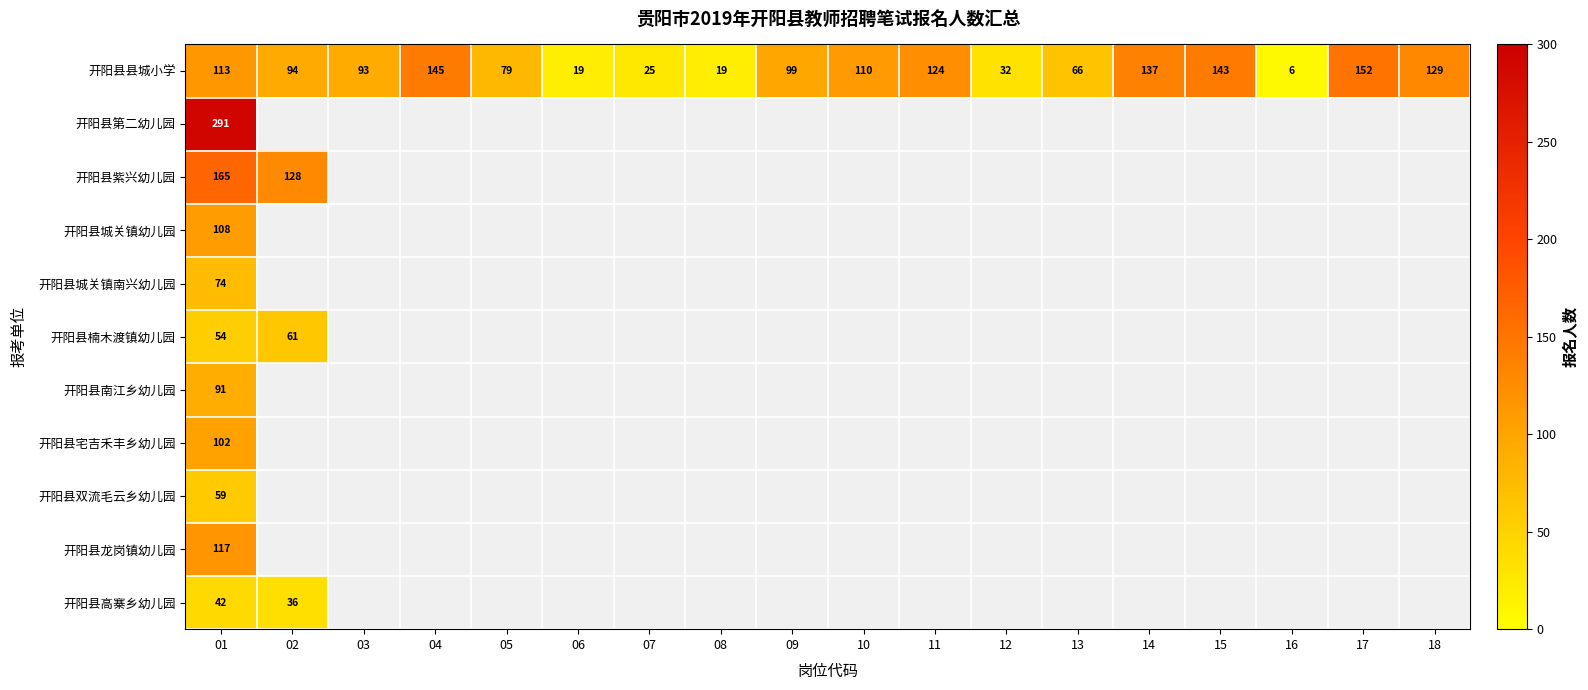

At 01, list the series in order from smallest to largest.

开阳县高寨乡幼儿园, 开阳县楠木渡镇幼儿园, 开阳县双流毛云乡幼儿园, 开阳县城关镇南兴幼儿园, 开阳县南江乡幼儿园, 开阳县宅吉禾丰乡幼儿园, 开阳县城关镇幼儿园, 开阳县县城小学, 开阳县龙岗镇幼儿园, 开阳县紫兴幼儿园, 开阳县第二幼儿园